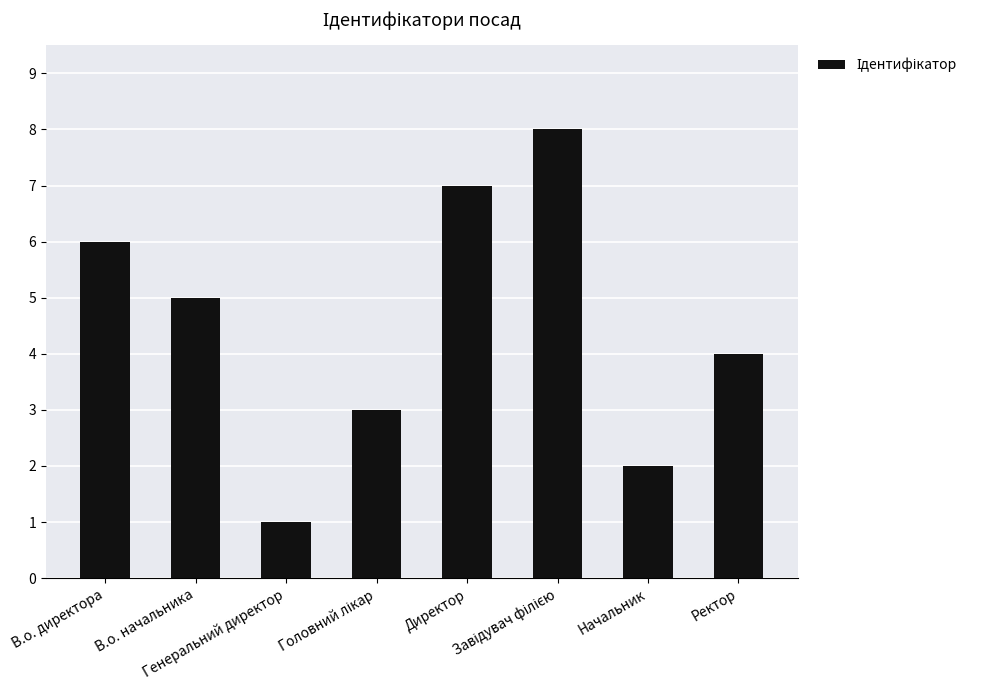

What is the difference between the values at Директор and Ректор?

3